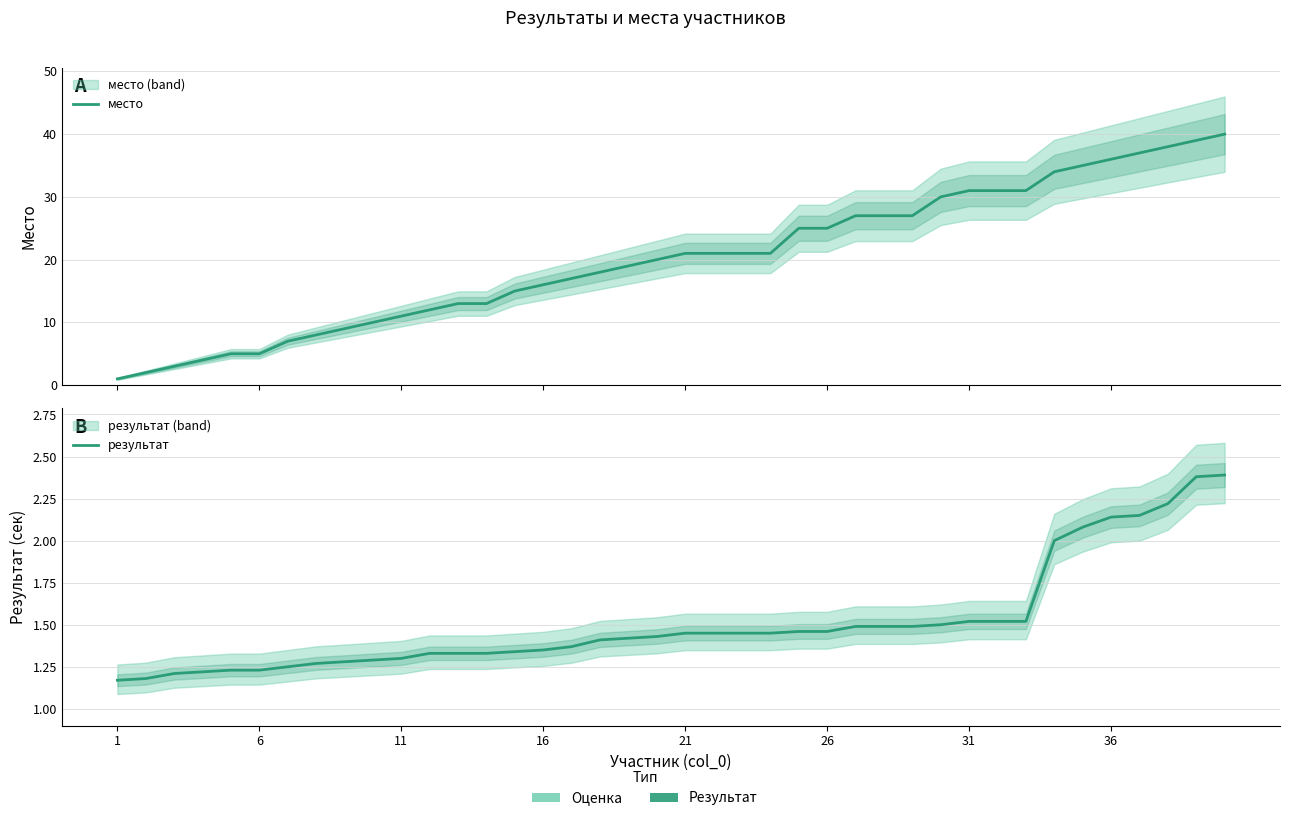

Between 17 and 31, which series saw the biggest shift?

место